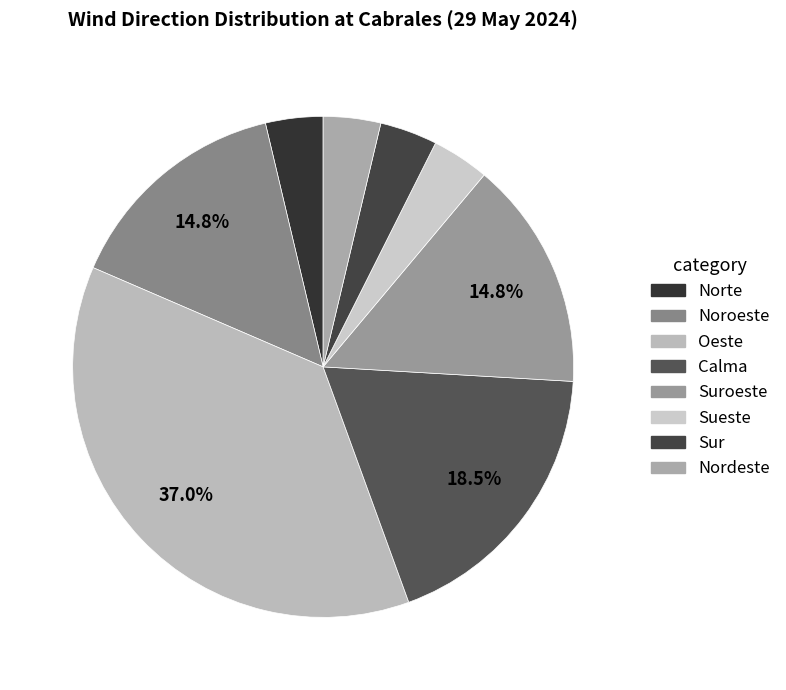

To the nearest percent, what is the average slice percentage?

12%